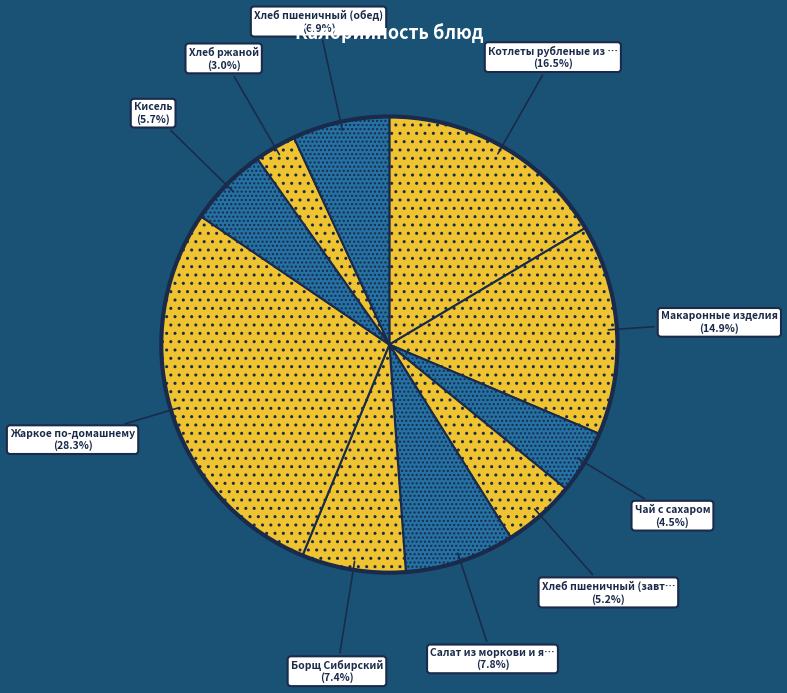

Rank the categories by value from lowest to highest.

Хлеб ржаной, Чай с сахаром, Хлеб пшеничный (завтрак), Кисель, Хлеб пшеничный (обед), Борщ Сибирский, Салат из моркови и яблок, Макаронные изделия, Котлеты рубленые из птицы, Жаркое по-домашнему